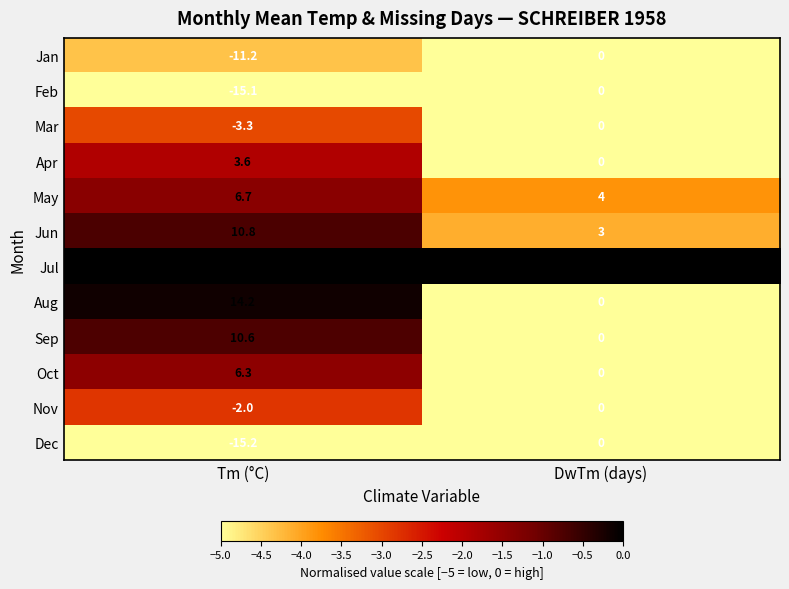

The value of Jan at DwTm (days) is 5.7. True or false?

False